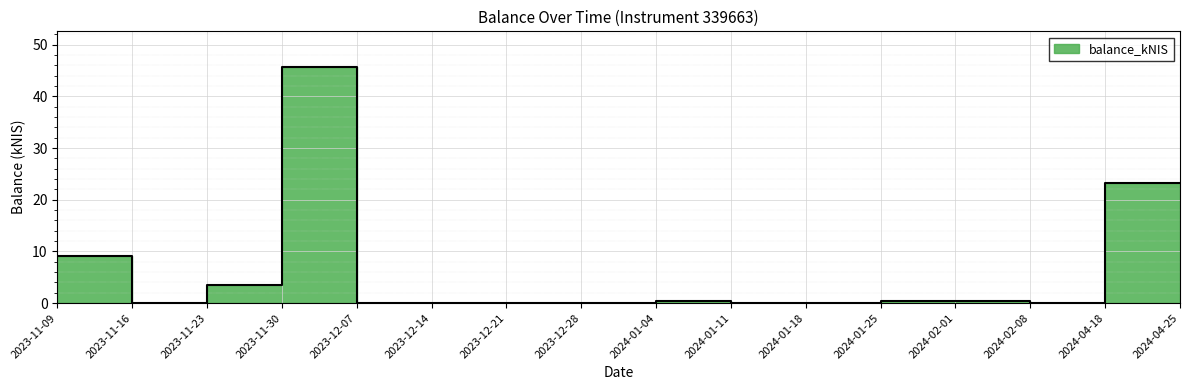

Rank the categories by value from lowest to highest.

2023-11-16, 2023-12-07, 2023-12-14, 2023-12-21, 2023-12-28, 2024-01-11, 2024-01-18, 2024-02-08, 2024-01-25, 2024-02-01, 2024-01-04, 2023-11-23, 2023-11-09, 2024-04-18, 2024-04-25, 2023-11-30